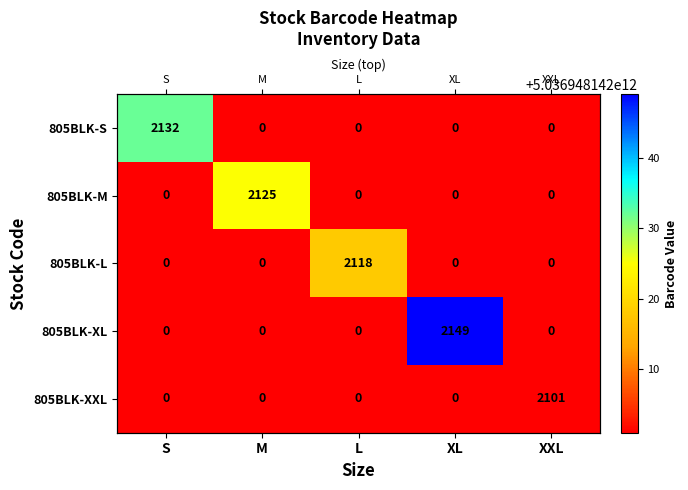

How many categories are shown in the chart?

5